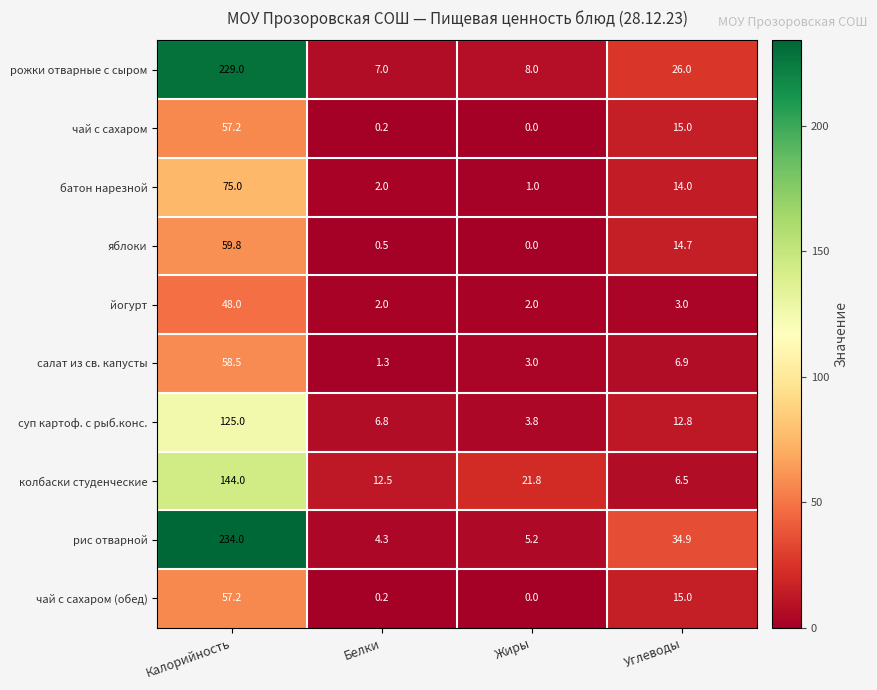

What is the spread (max minus min) of values at Углеводы?

31.9